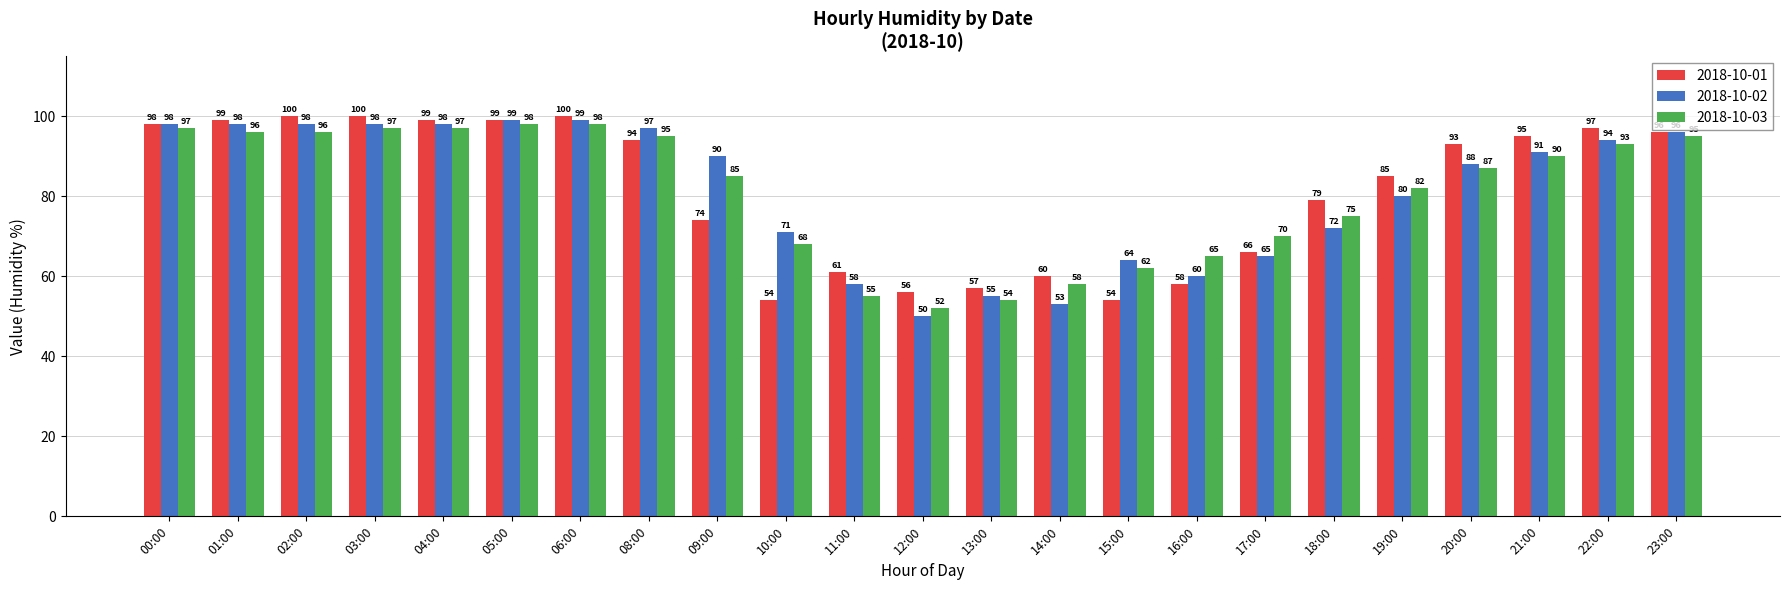

List the series in order of their overall mean, highest first.

2018-10-01, 2018-10-02, 2018-10-03